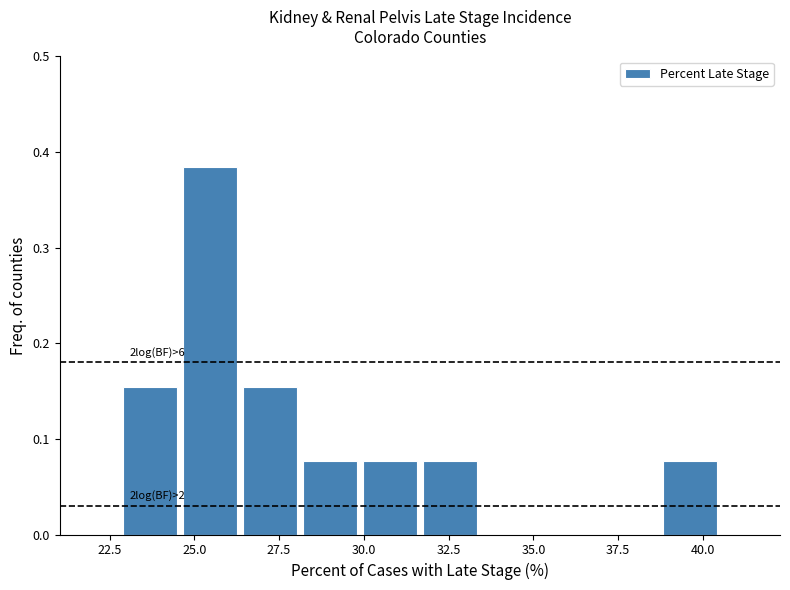

Read against the x-axis, roughly where is the centre of the tallest bar?

25.5